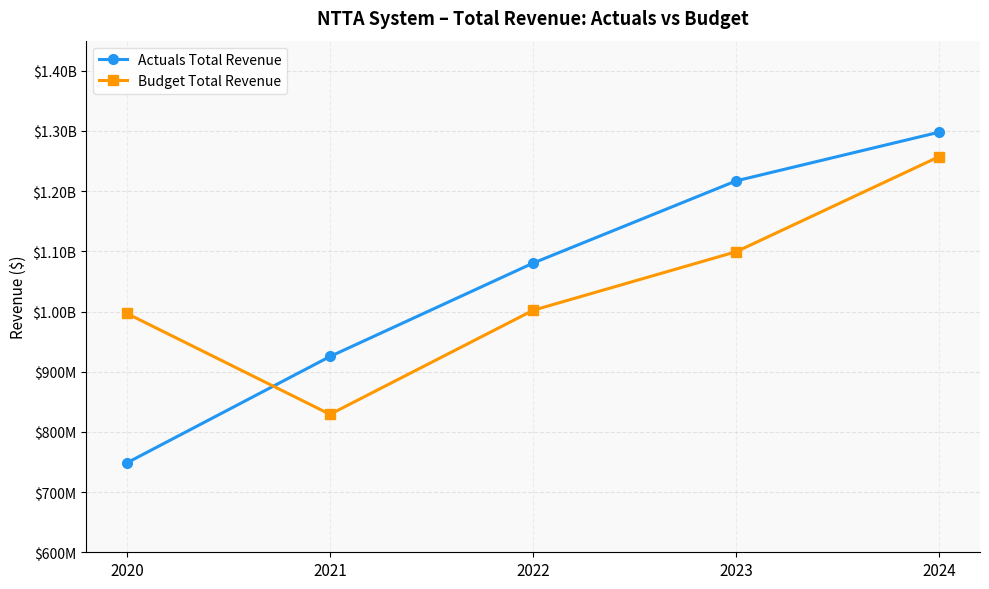

What are all the series names shown in the legend?

Actuals Total Revenue, Budget Total Revenue